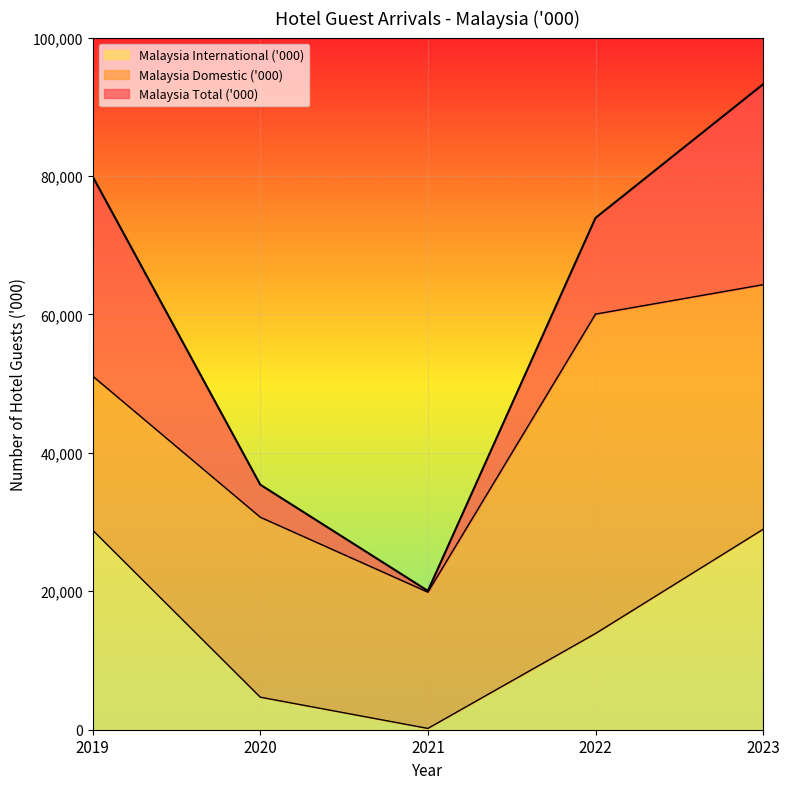

How many lines are shown in the chart?

3